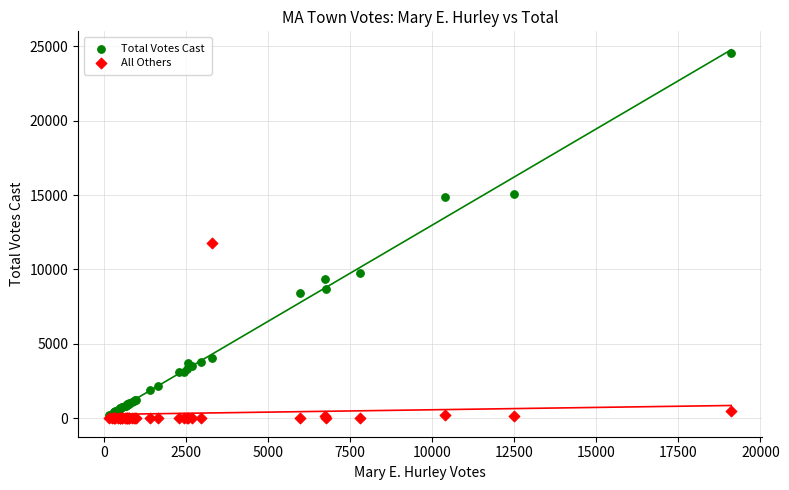

In the Total Votes Cast series, what Y value is closest to 12373?

14877